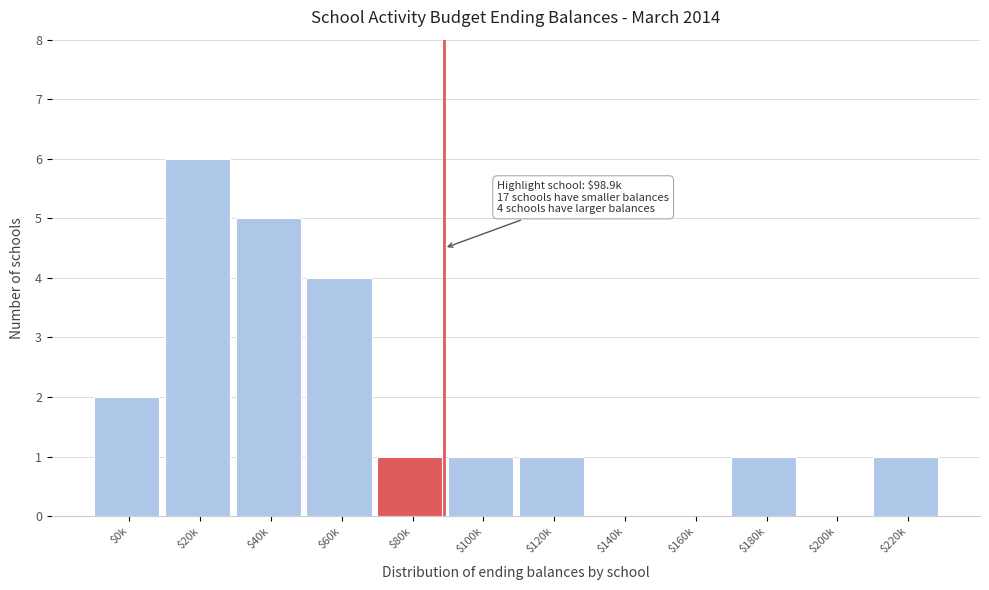

Which category has the highest value across all series?

$20k